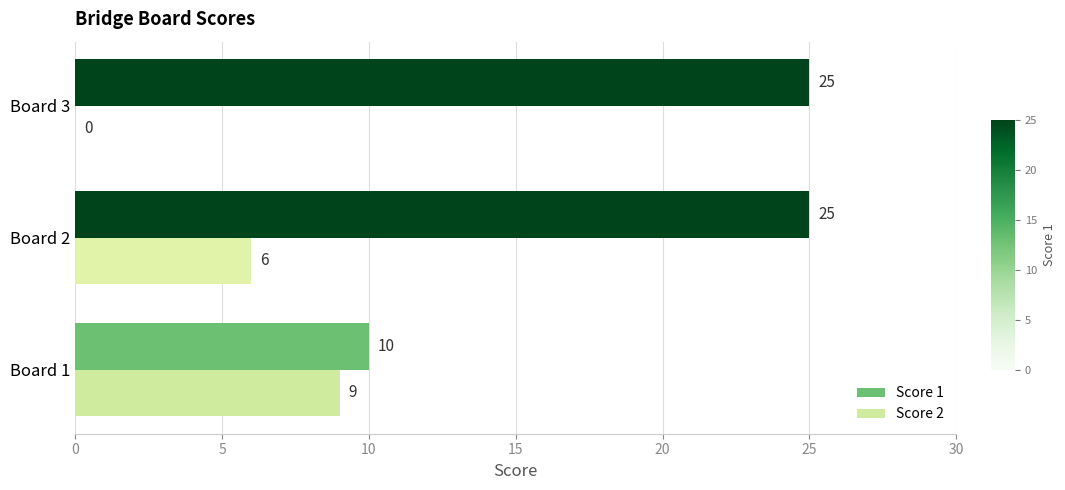

How many distinct data groups are displayed?

2